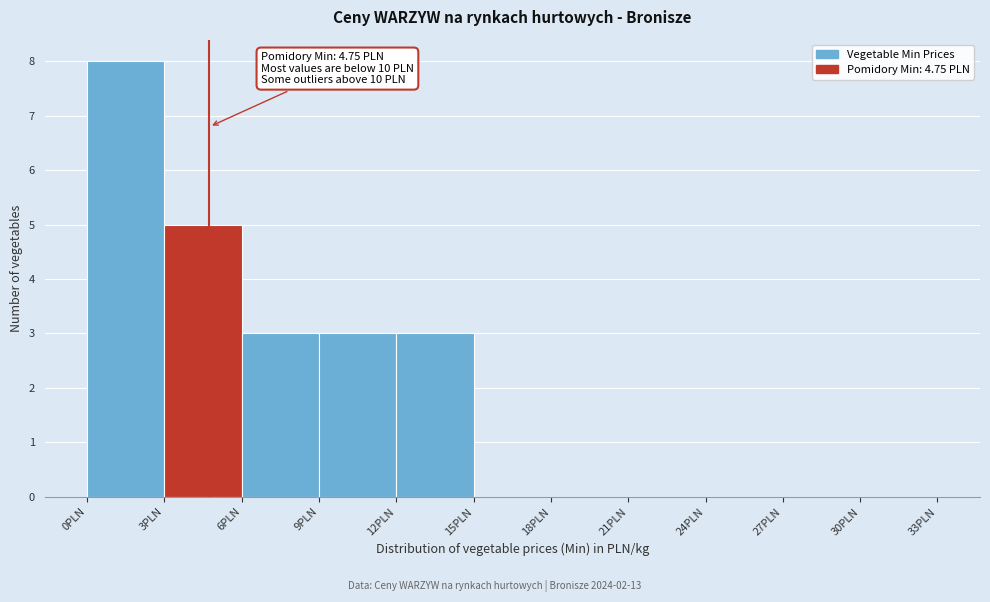

Over which range of the x-axis is the bar tallest?

0 to 3